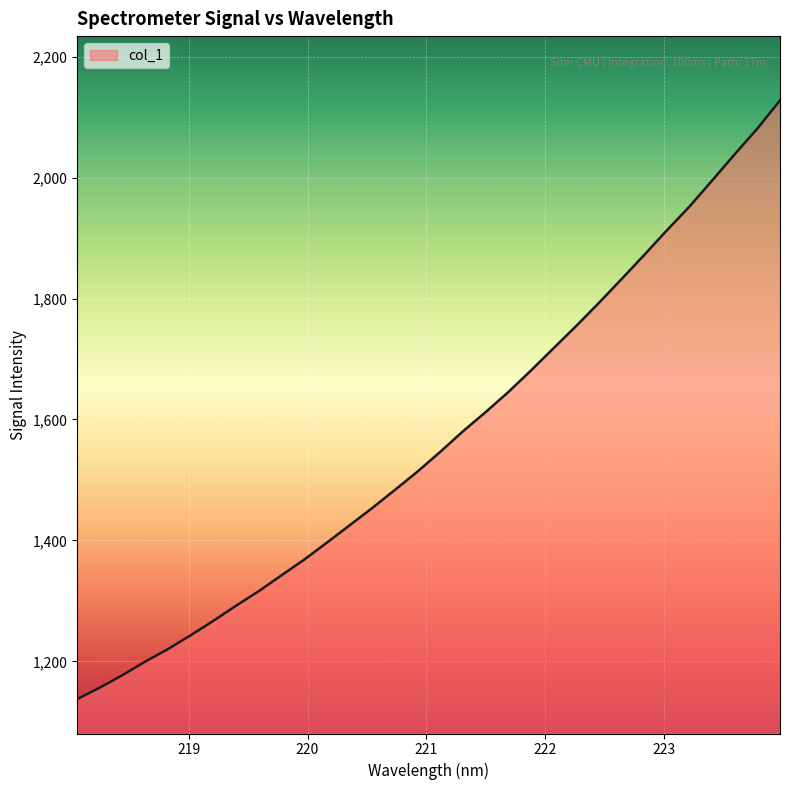

True or false: there are more than 2 points higher than both neighbors.

False